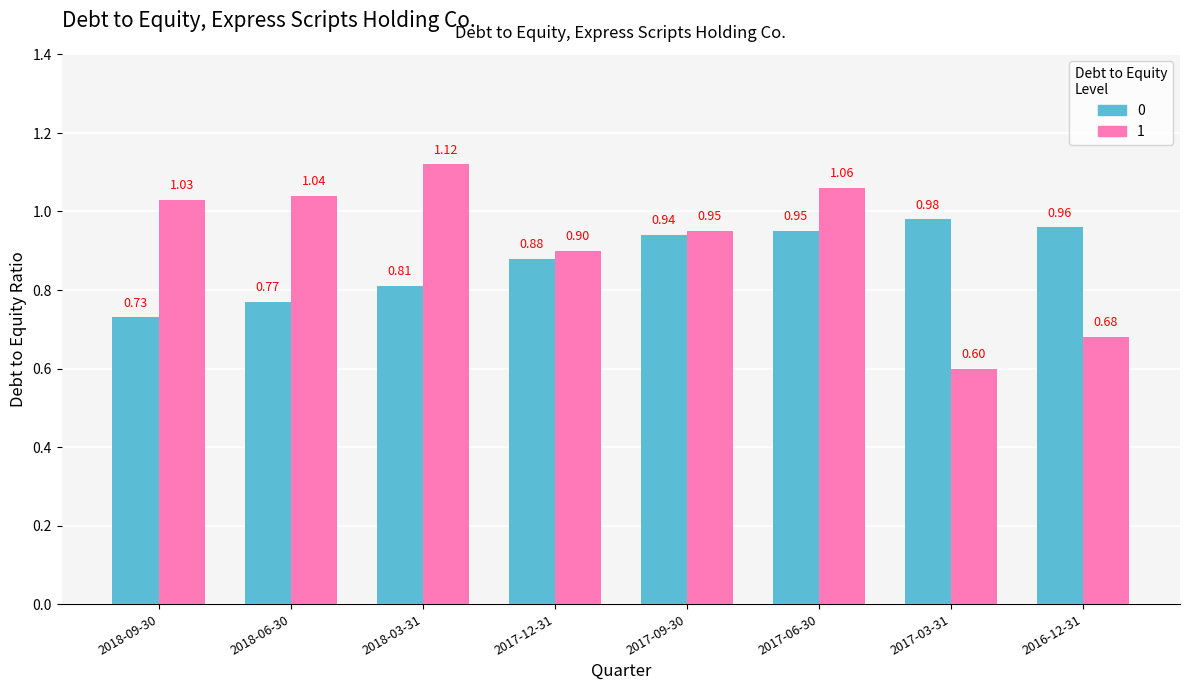

What is the label of the 4th bar from the left?

2017-12-31